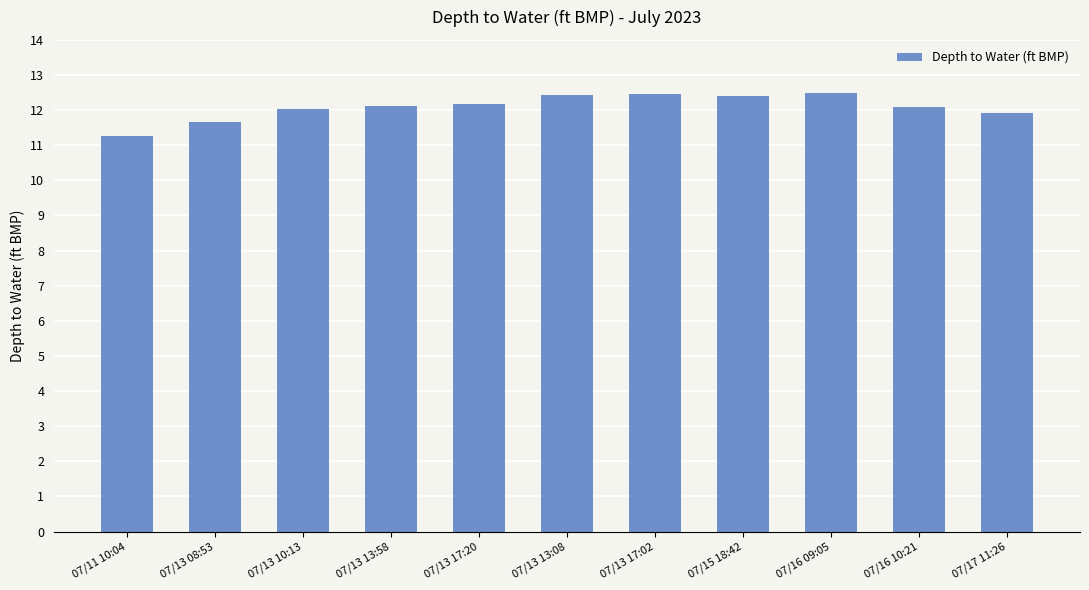

Is it true that the value at 07/17 11:26 is 6.5?

False